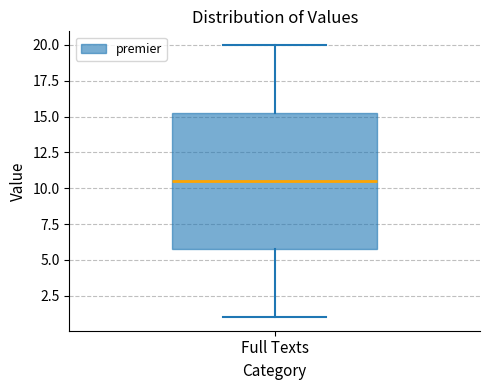

Read this box plot against the y-axis: the position of the median line, the range covered by the box, and the ends of both whiskers. The values are not printed on the chart, so give them approximately, as read against the axis.

median 10.5, box 6.0 to 15.5, whiskers 1.0 to 20.0